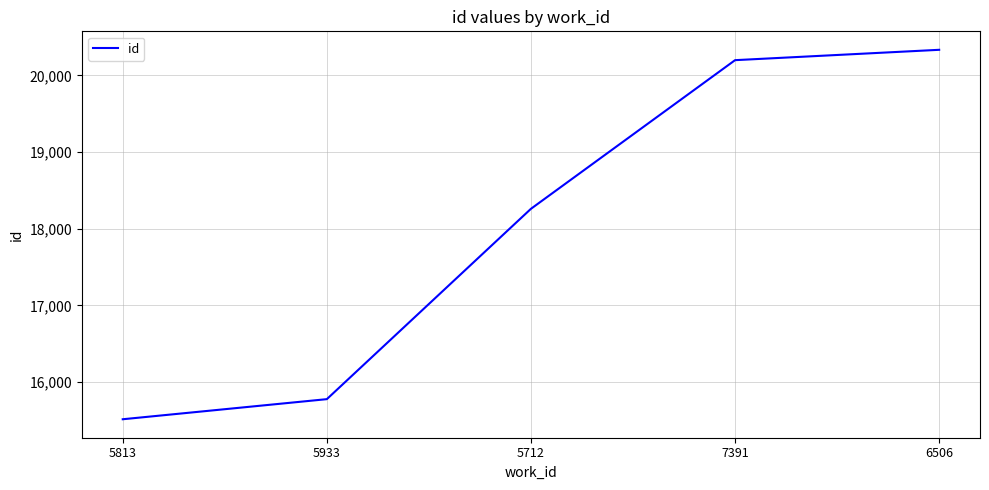

How many lines are shown in the chart?

1